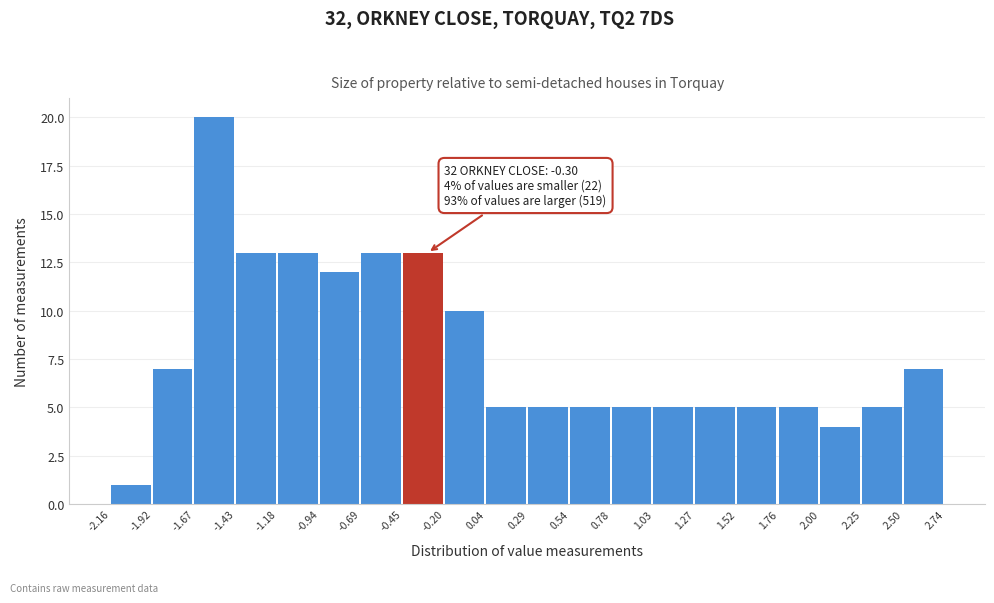

Over which range of the x-axis is the bar tallest?

-1.67 to -1.43